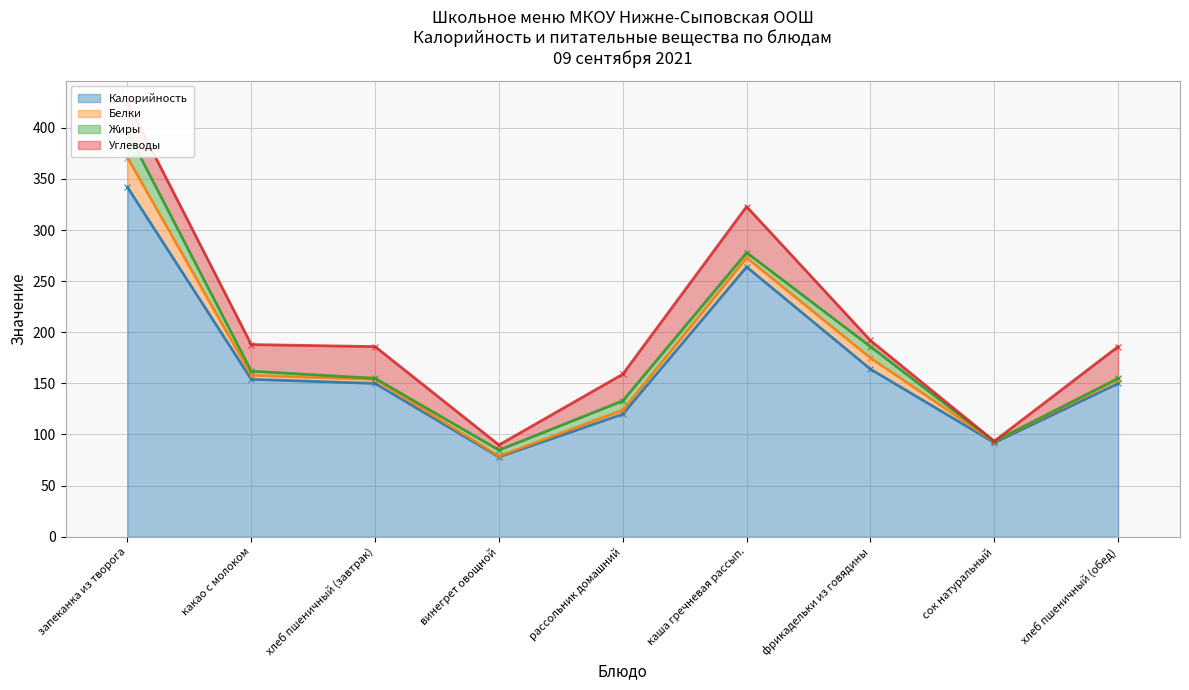

The Калорийность series shows 588.5 at запеканка из творога. True or false?

False